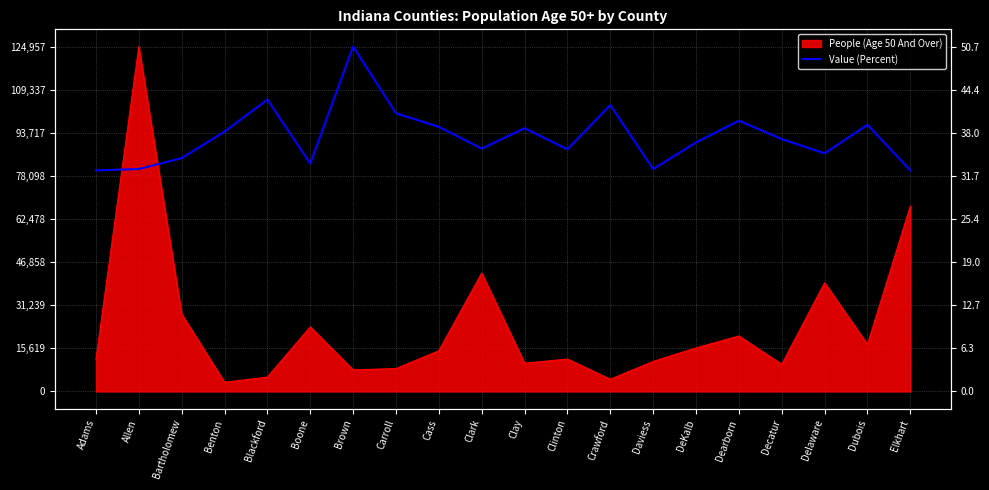

What is the ratio of the value at Boone to the value at DeKalb?

0.9